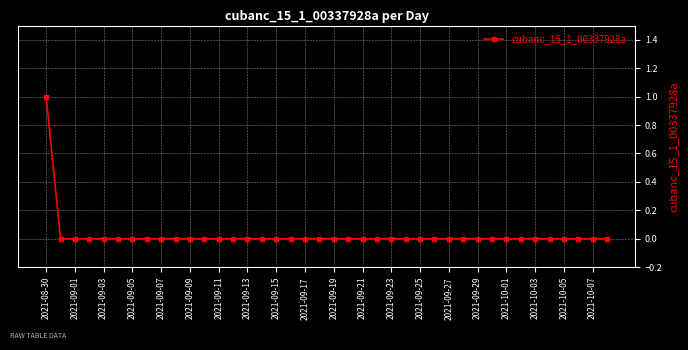

How many data points does each series have?

40